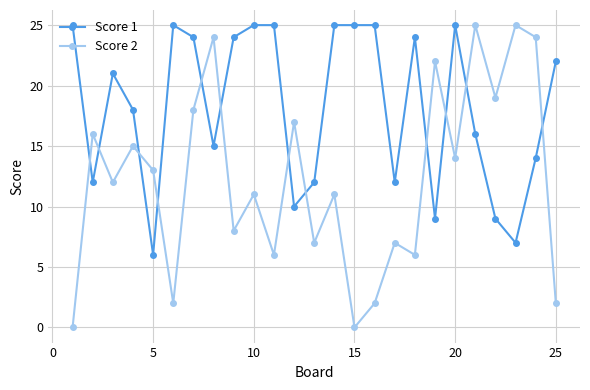

How many data points in Score 1 are less than 21?

12